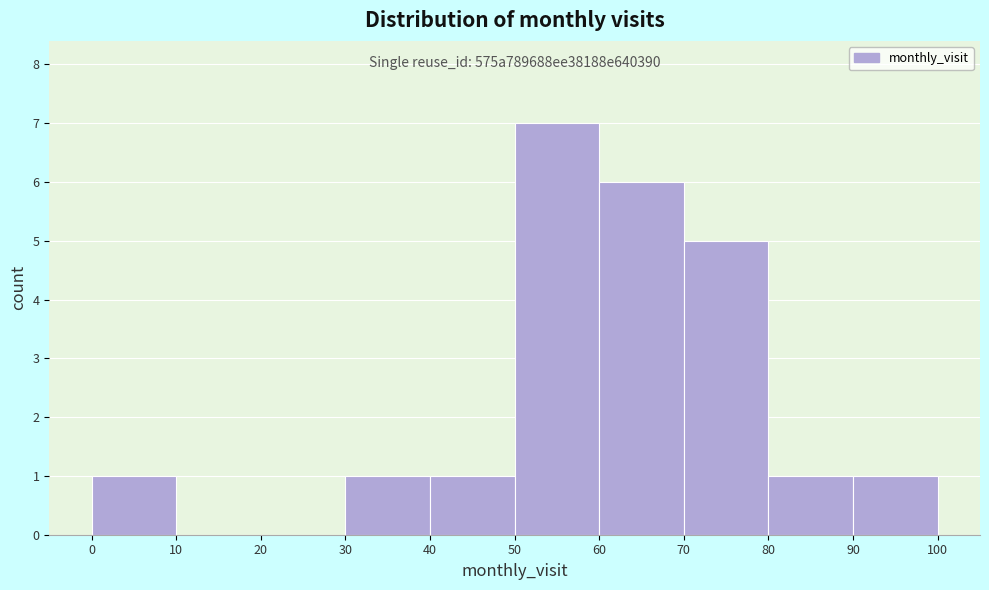

Which range on the x-axis has the tallest bar?

50 to 60